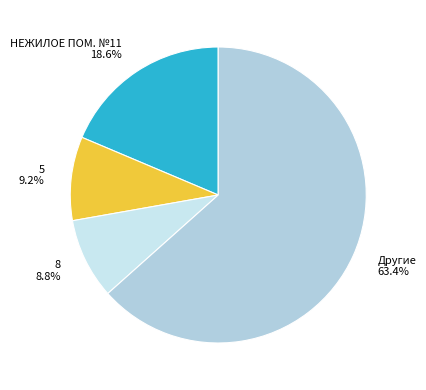

How many segments does this pie chart have?

4